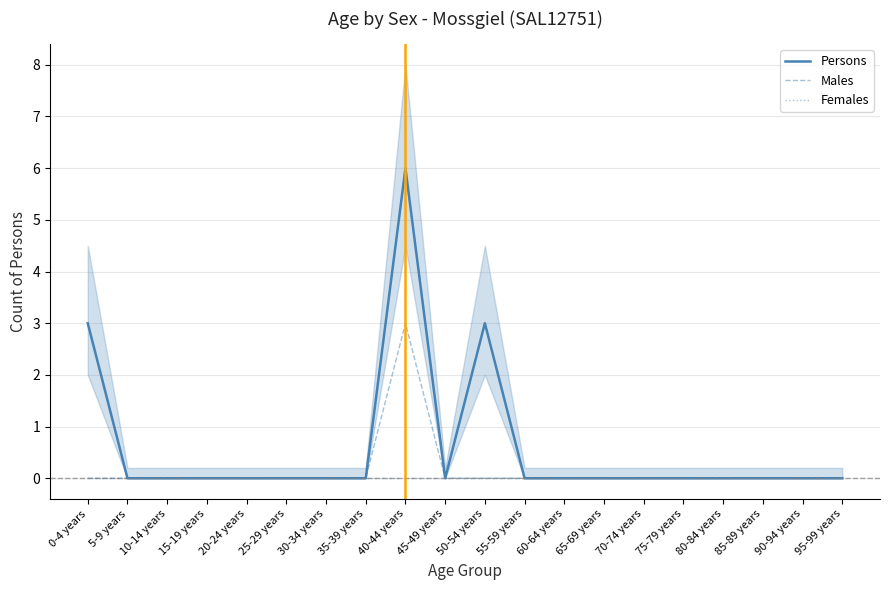

What position from the left is 95-99 years?

20